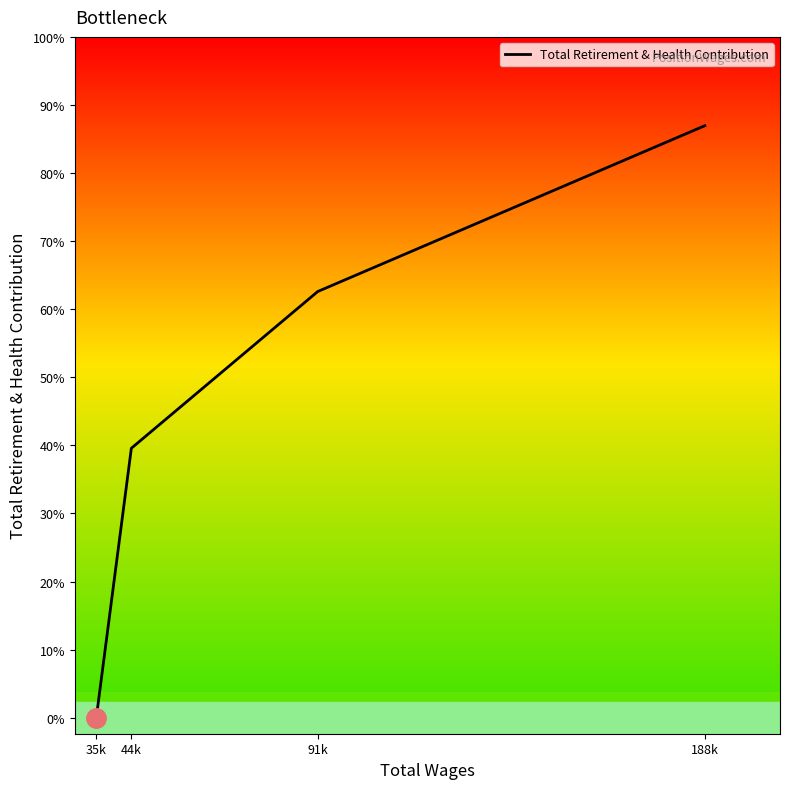

Which category has the highest value across all series?

188k